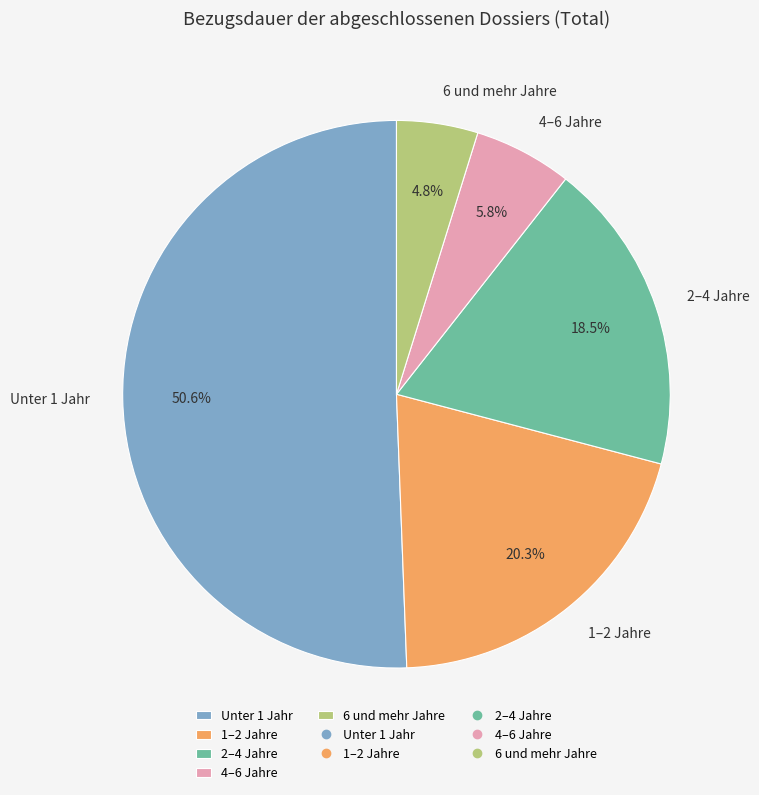

Rank the categories by value from lowest to highest.

6 und mehr Jahre, 4–6 Jahre, 2–4 Jahre, 1–2 Jahre, Unter 1 Jahr